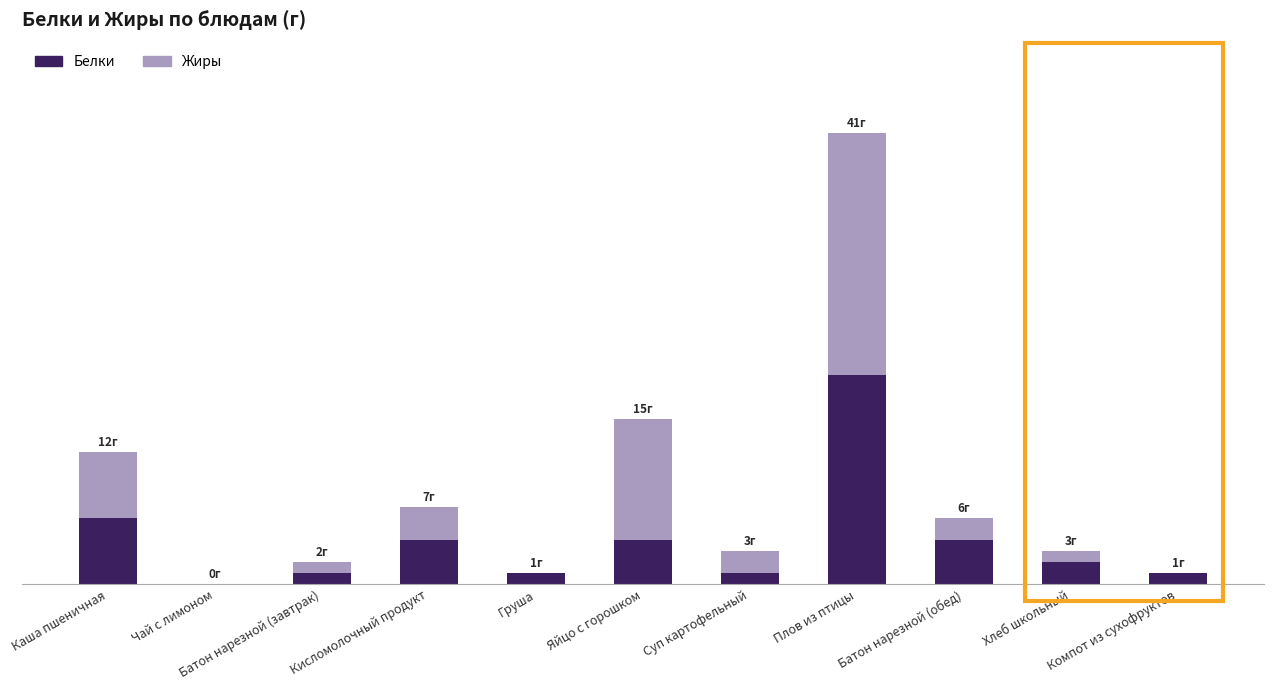

Does the chart contain stacked bars?

Yes